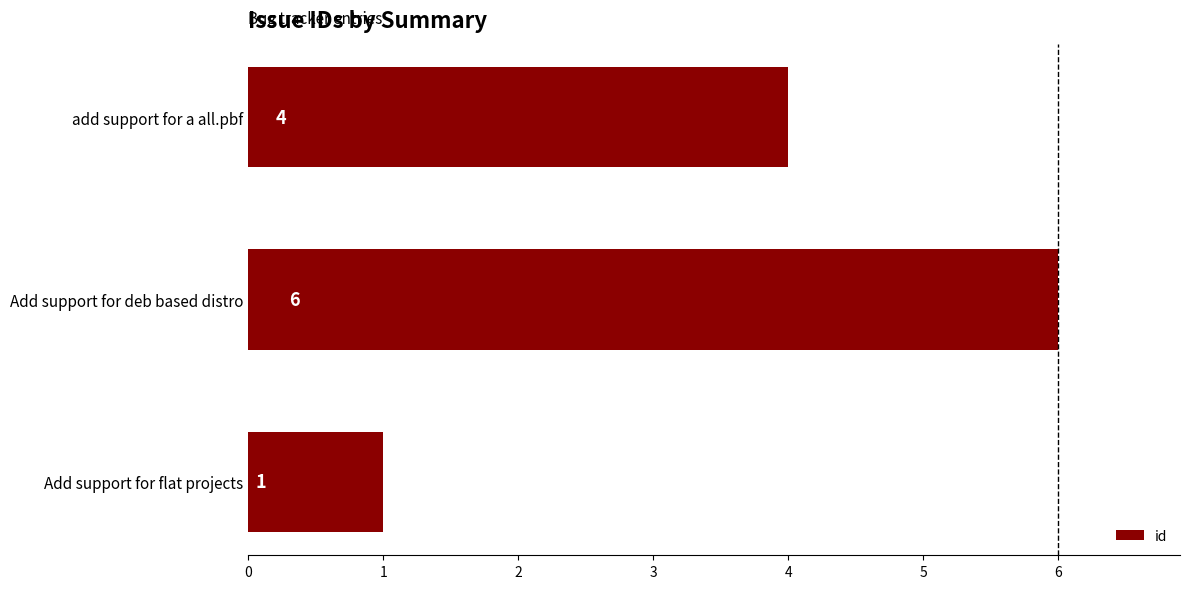

What is the smallest value displayed?

1